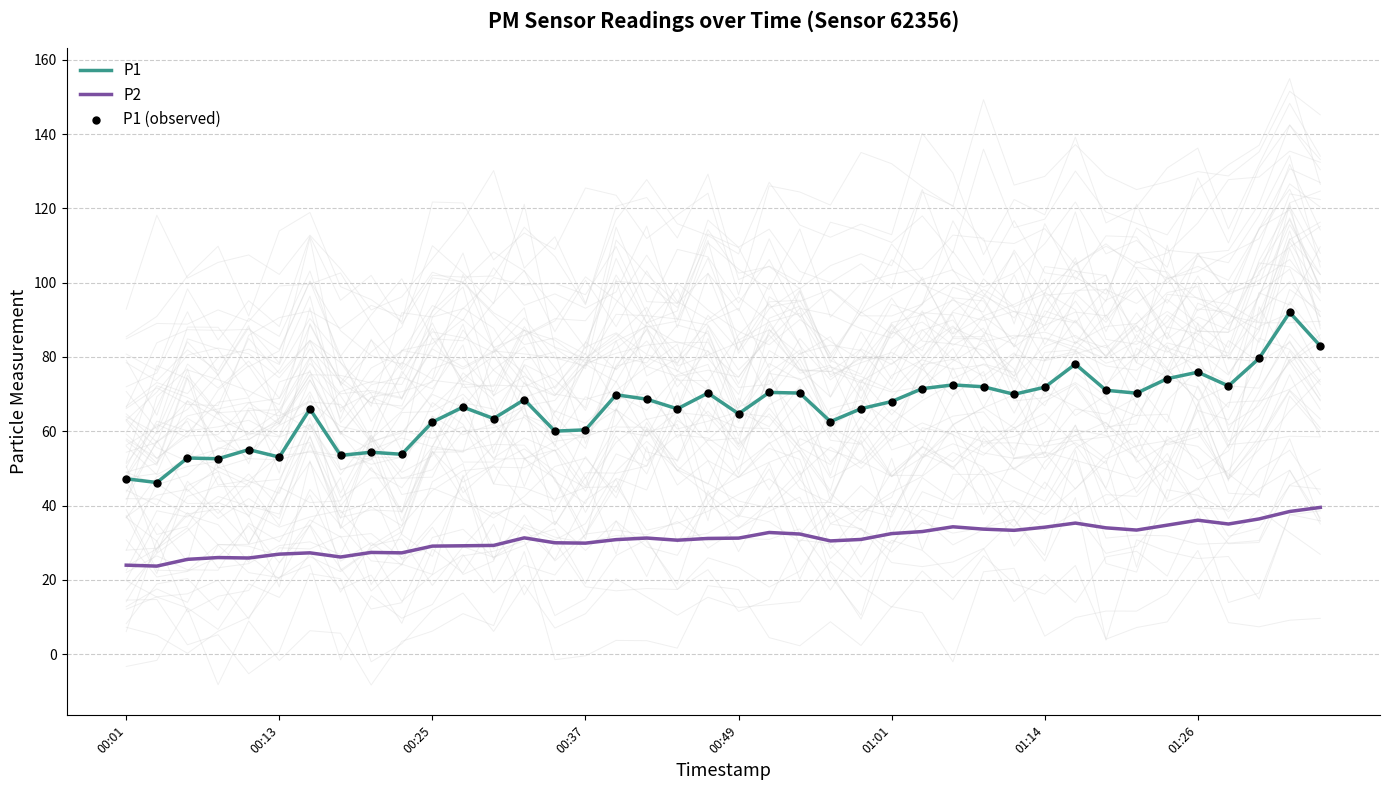

Which series has the largest total across all categories?

P1